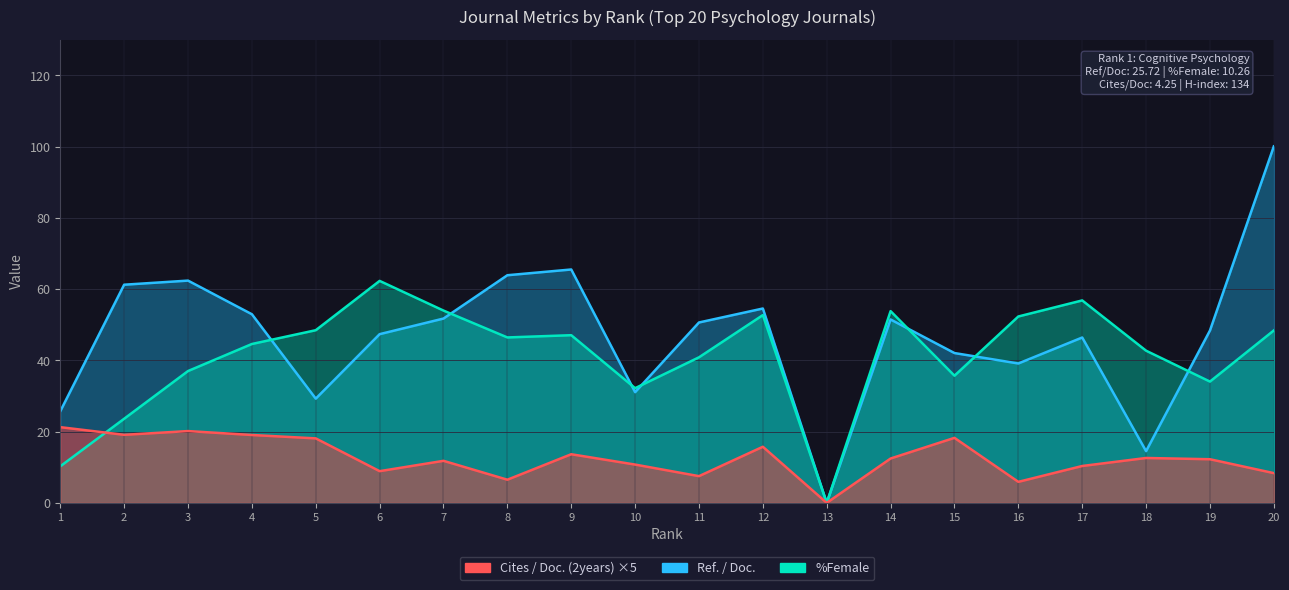

Which series has the largest total across all categories?

Ref. / Doc.